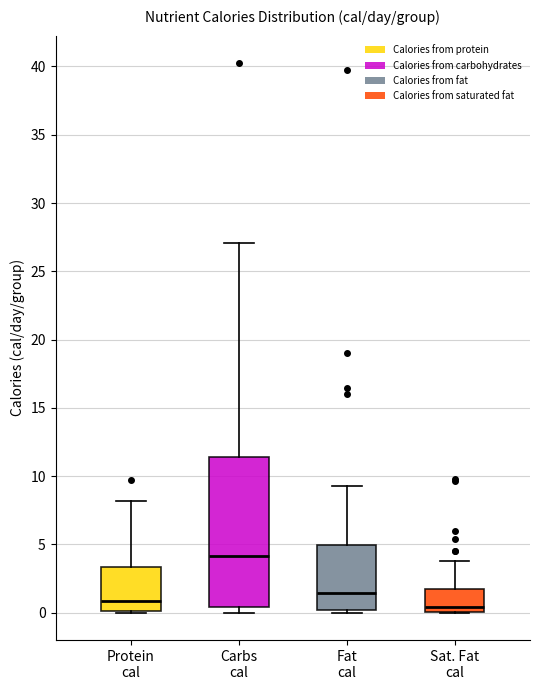

Which box's median line is the highest?

Carbs cal